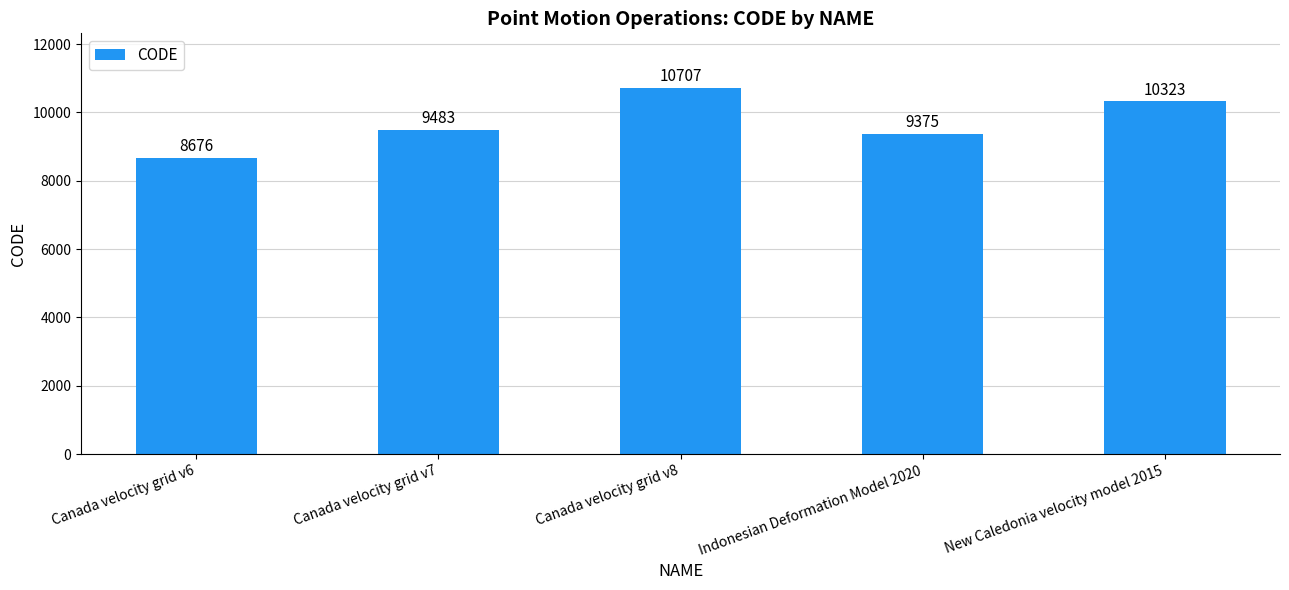

The chart shows a value of 8676 at Canada velocity grid v6. True or false?

True